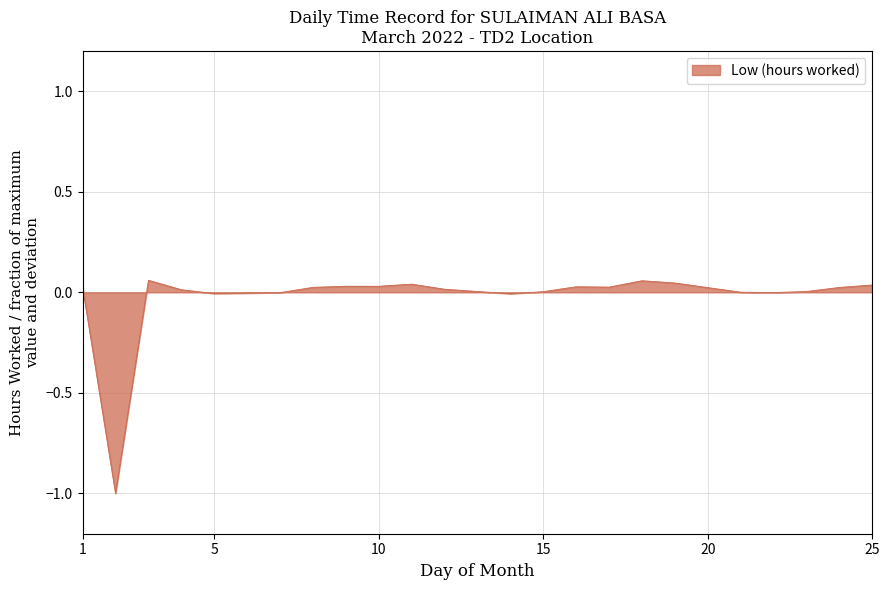

What is the difference between the maximum and minimum values?

1.1